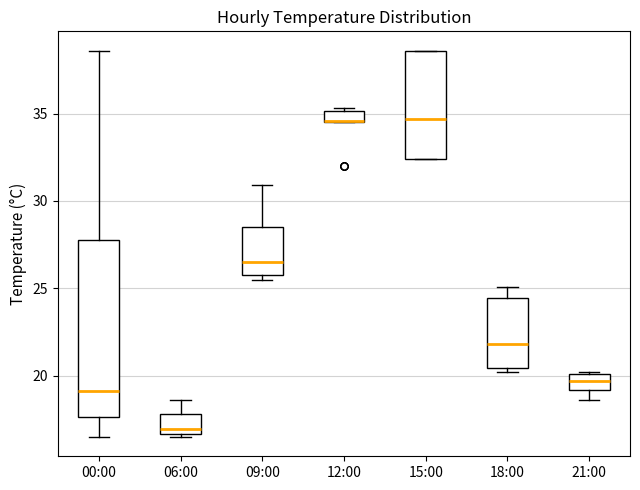

Which box has the lowest median line?

06:00